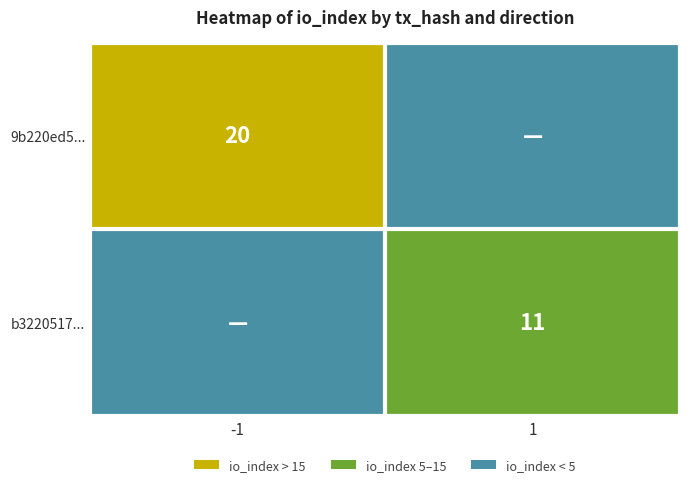

Is the value of 9b220ed5... at -1 greater than the value of b3220517... at 1?

Yes